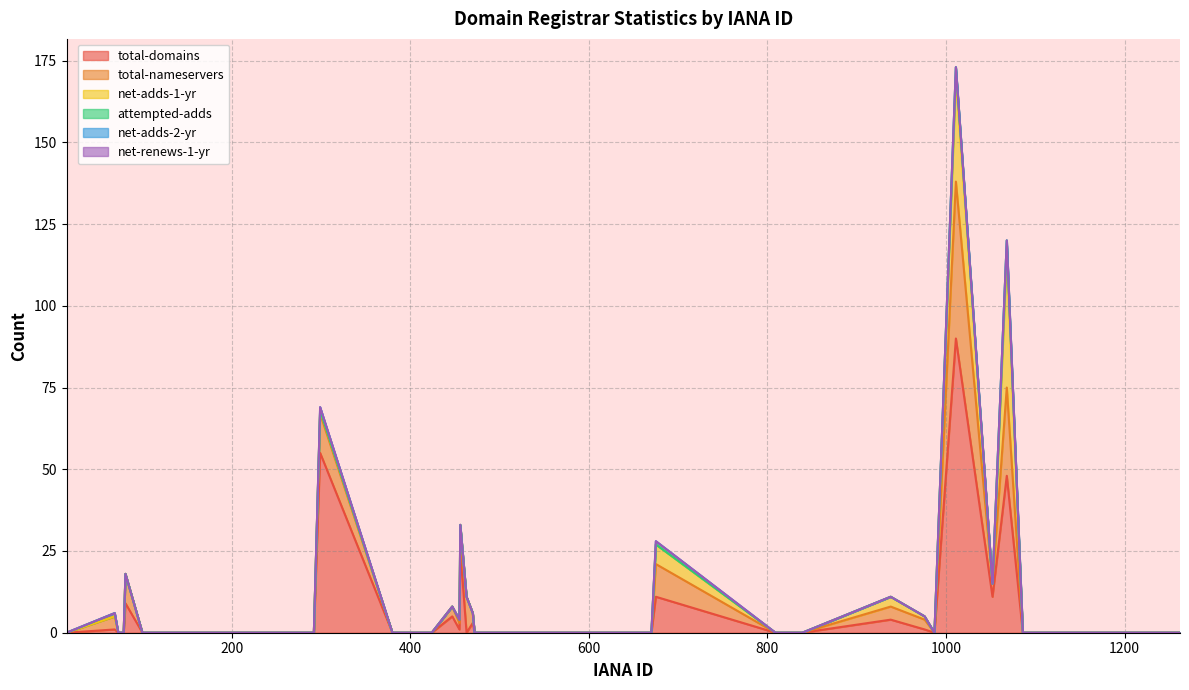

At 424, list the series in order from smallest to largest.

total-domains, total-nameservers, net-adds-1-yr, attempted-adds, net-adds-2-yr, net-renews-1-yr